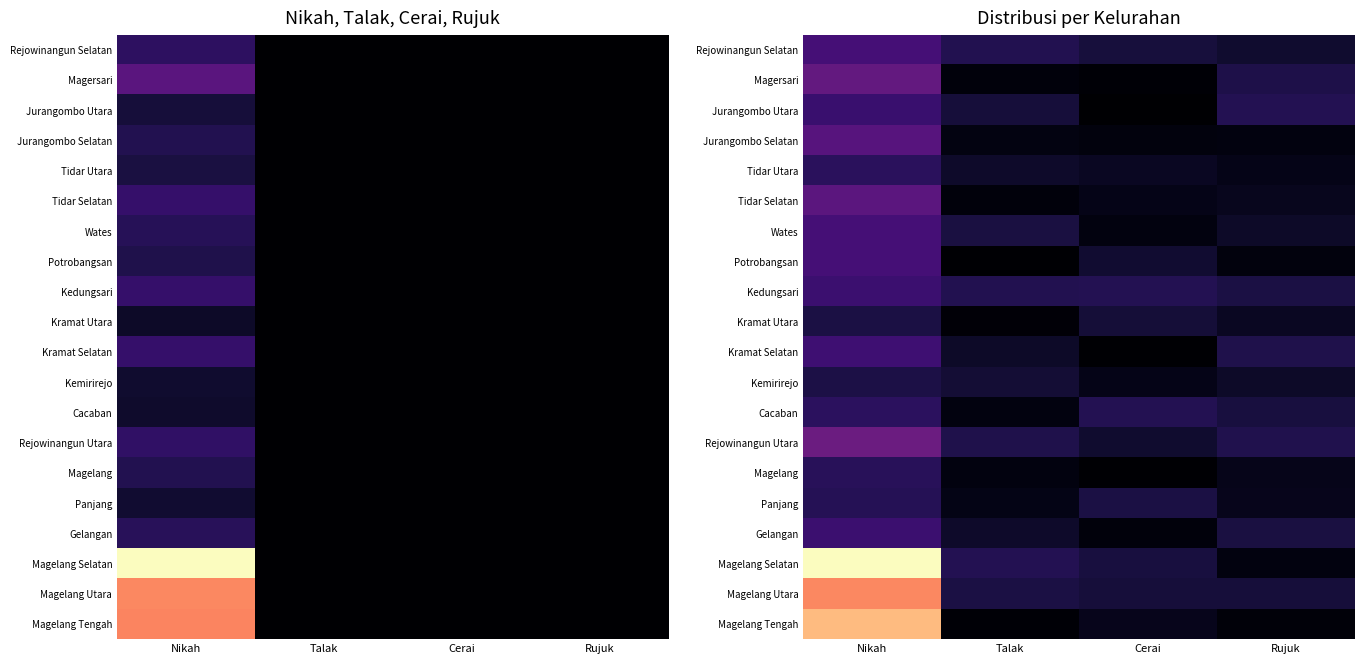

Which label corresponds to the largest value in the chart?

Nikah